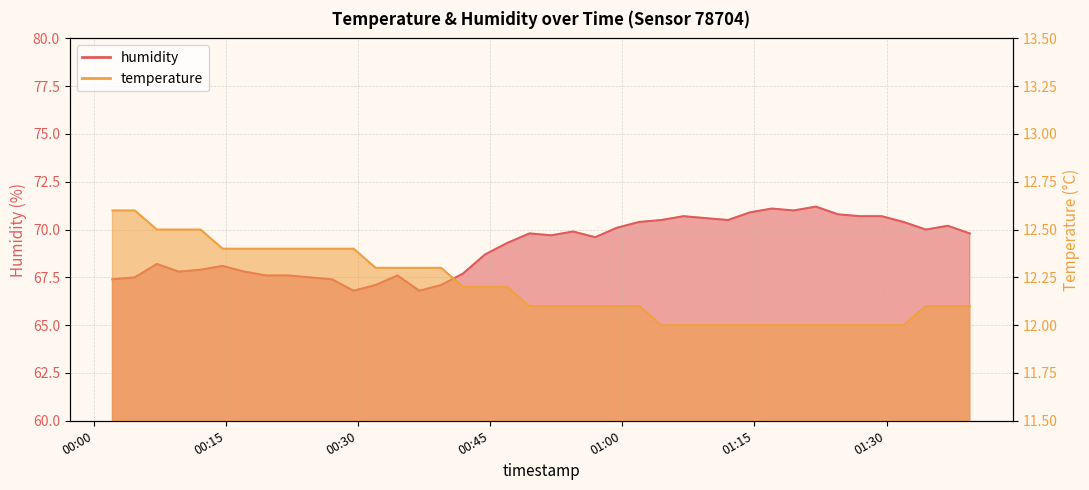

Reading left to right, extract all data points from this chart.

temperature: 2023-04-22T00:02:07=12.6	2023-04-22T00:04:39=12.6	2023-04-22T00:07:09=12.5	2023-04-22T00:09:38=12.5	2023-04-22T00:12:07=12.5	2023-04-22T00:14:37=12.4	2023-04-22T00:17:06=12.4	2023-04-22T00:19:35=12.4	2023-04-22T00:22:04=12.4	2023-04-22T00:24:33=12.4	2023-04-22T00:27:01=12.4	2023-04-22T00:29:30=12.4	2023-04-22T00:31:59=12.3	2023-04-22T00:34:28=12.3	2023-04-22T00:36:57=12.3	2023-04-22T00:39:26=12.3	2023-04-22T00:41:55=12.2	2023-04-22T00:44:25=12.2	2023-04-22T00:46:56=12.2	2023-04-22T00:49:27=12.1	2023-04-22T00:51:56=12.1	2023-04-22T00:54:25=12.1	2023-04-22T00:56:55=12.1	2023-04-22T00:59:25=12.1	2023-04-22T01:01:55=12.1	2023-04-22T01:04:26=12.0	2023-04-22T01:06:57=12.0	2023-04-22T01:09:28=12.0	2023-04-22T01:12:00=12.0	2023-04-22T01:14:29=12.0	2023-04-22T01:16:58=12.0	2023-04-22T01:19:27=12.0	2023-04-22T01:21:59=12.0	2023-04-22T01:24:29=12.0	2023-04-22T01:26:58=12.0	2023-04-22T01:29:27=12.0	2023-04-22T01:31:56=12.0	2023-04-22T01:34:28=12.1	2023-04-22T01:36:57=12.1	2023-04-22T01:39:27=12.1
humidity: 2023-04-22T00:02:07=67.4	2023-04-22T00:04:39=67.5	2023-04-22T00:07:09=68.2	2023-04-22T00:09:38=67.8	2023-04-22T00:12:07=67.9	2023-04-22T00:14:37=68.1	2023-04-22T00:17:06=67.8	2023-04-22T00:19:35=67.6	2023-04-22T00:22:04=67.6	2023-04-22T00:24:33=67.5	2023-04-22T00:27:01=67.4	2023-04-22T00:29:30=66.8	2023-04-22T00:31:59=67.1	2023-04-22T00:34:28=67.6	2023-04-22T00:36:57=66.8	2023-04-22T00:39:26=67.1	2023-04-22T00:41:55=67.7	2023-04-22T00:44:25=68.7	2023-04-22T00:46:56=69.3	2023-04-22T00:49:27=69.8	2023-04-22T00:51:56=69.7	2023-04-22T00:54:25=69.9	2023-04-22T00:56:55=69.6	2023-04-22T00:59:25=70.1	2023-04-22T01:01:55=70.4	2023-04-22T01:04:26=70.5	2023-04-22T01:06:57=70.7	2023-04-22T01:09:28=70.6	2023-04-22T01:12:00=70.5	2023-04-22T01:14:29=70.9	2023-04-22T01:16:58=71.1	2023-04-22T01:19:27=71.0	2023-04-22T01:21:59=71.2	2023-04-22T01:24:29=70.8	2023-04-22T01:26:58=70.7	2023-04-22T01:29:27=70.7	2023-04-22T01:31:56=70.4	2023-04-22T01:34:28=70.0	2023-04-22T01:36:57=70.2	2023-04-22T01:39:27=69.8